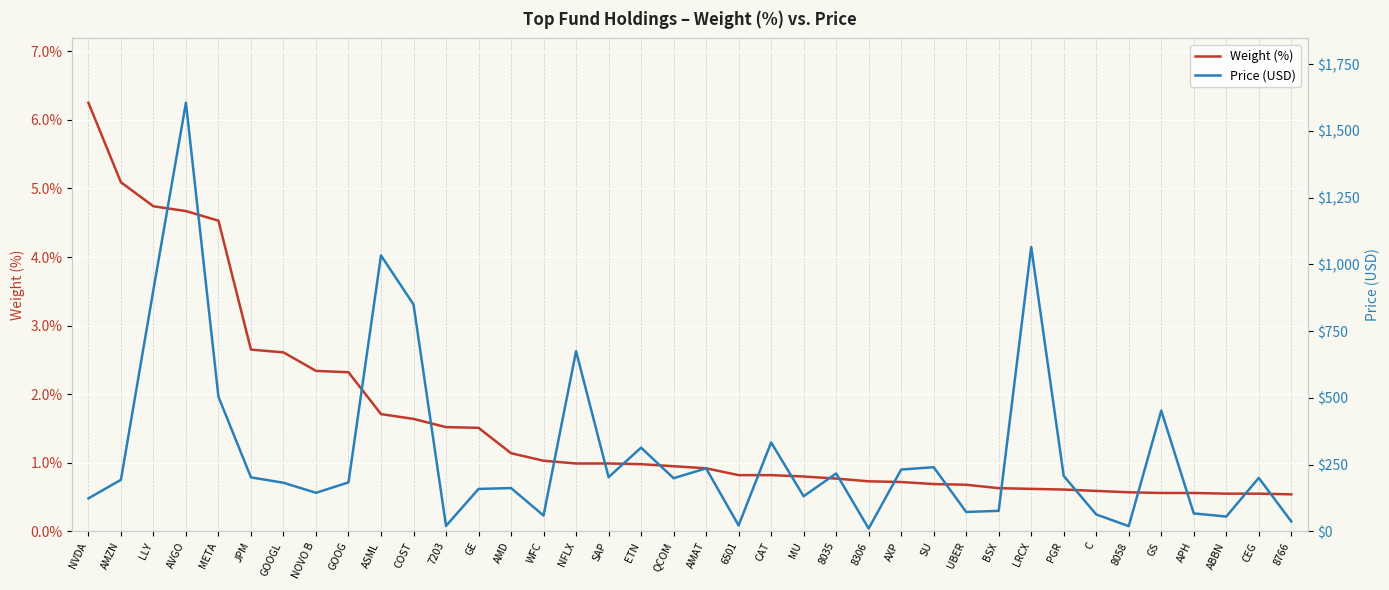

The Price (USD) series shows 131.5 at MU. True or false?

True